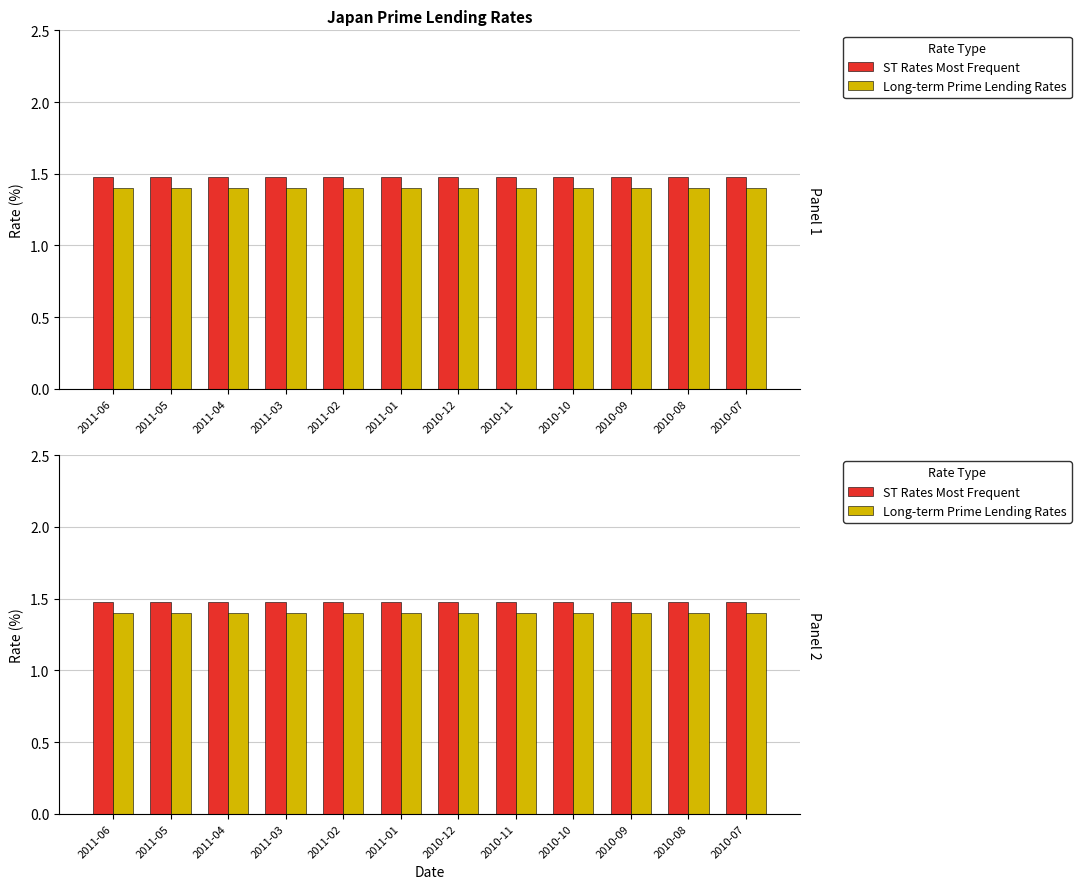

Which series has the largest total across all categories?

ST Rates Most Frequent